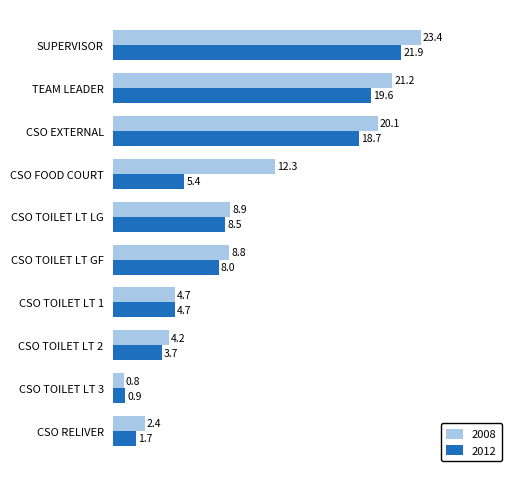

What is the difference between the maximum and minimum values in the 2012 series?

21.0